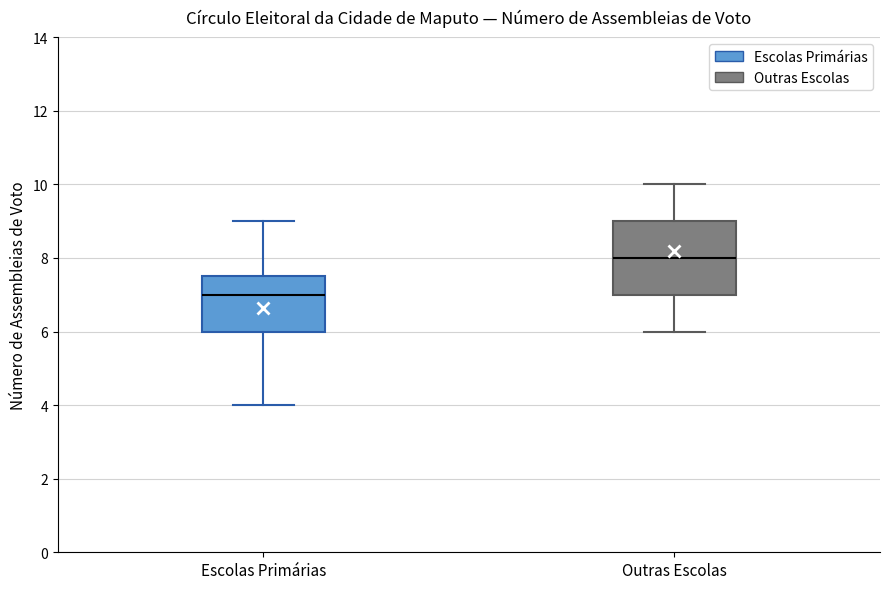

Which box's median line is the highest?

Outras Escolas